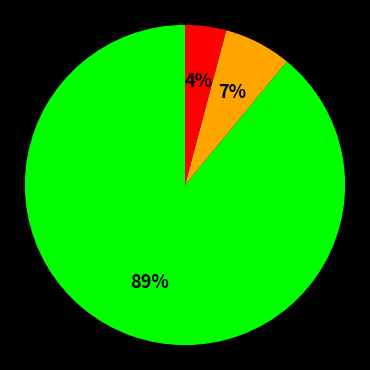

How many segments does this pie chart have?

3